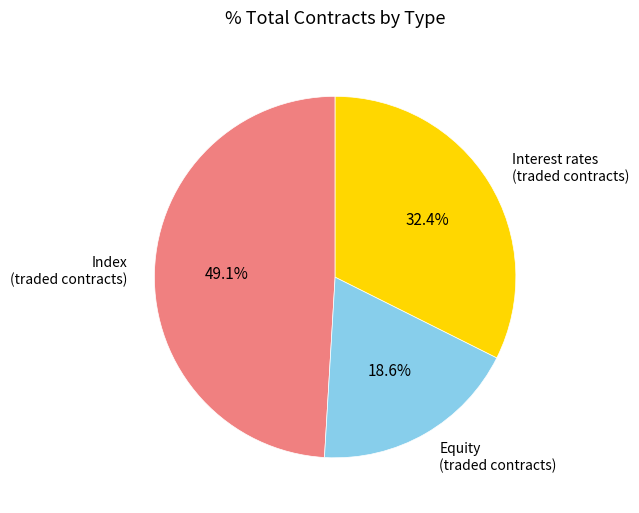

Do Interest rates (traded contracts) and Index (traded contracts) together represent more than half of the pie?

Yes